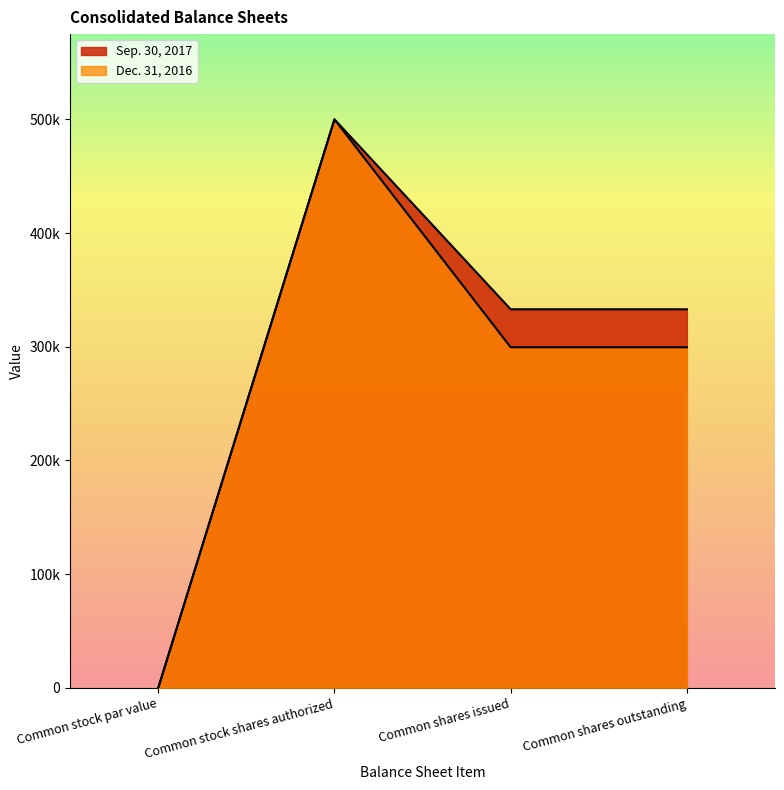

True or false: Dec. 31, 2016 and Sep. 30, 2017 intersect in this chart.

False